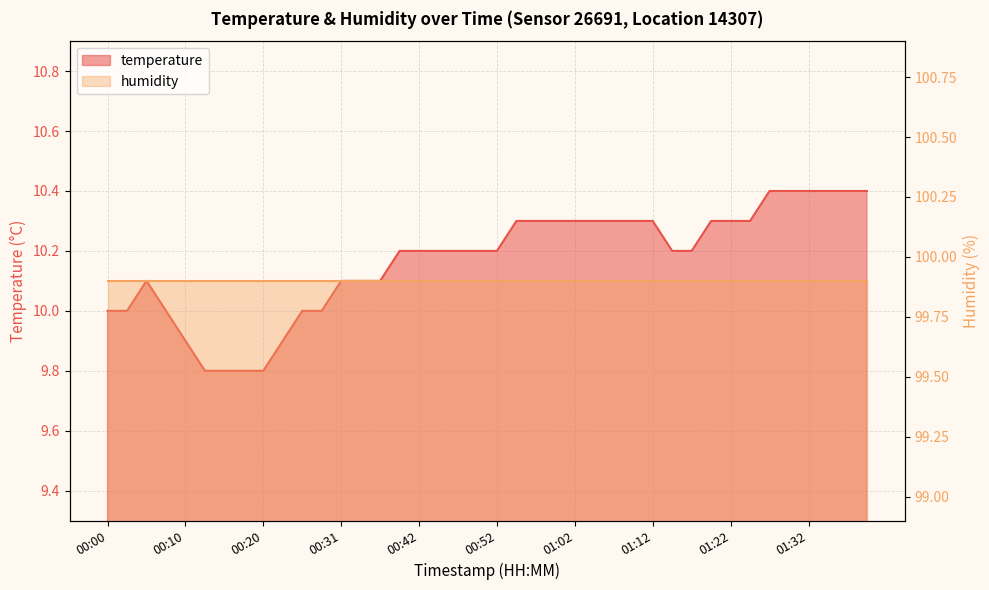

What is the approximate value at 00:57?

10.3